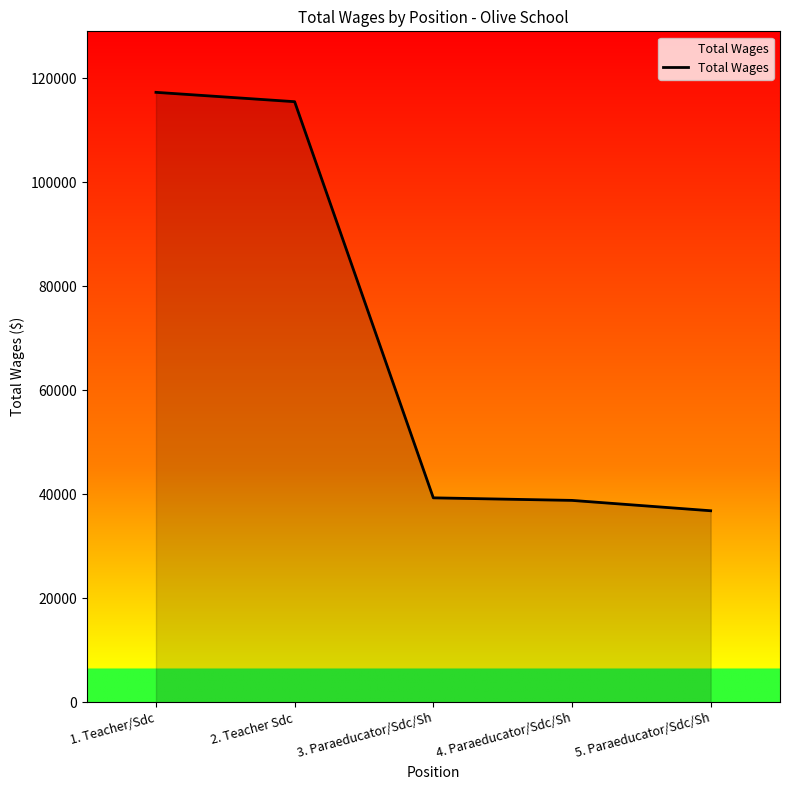

How many lines are shown in the chart?

1